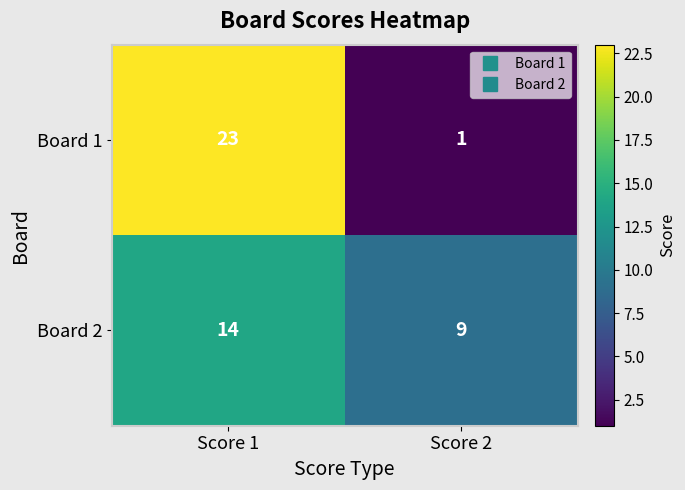

Which series has the largest range (max minus min)?

Board 1